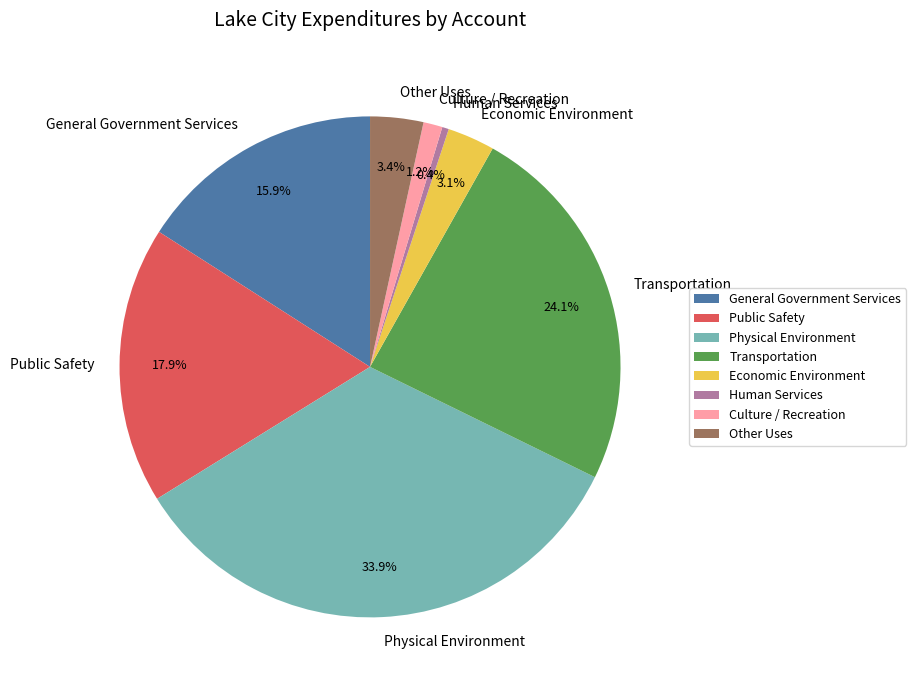

Combined, do Public Safety and Human Services account for over 50%?

No